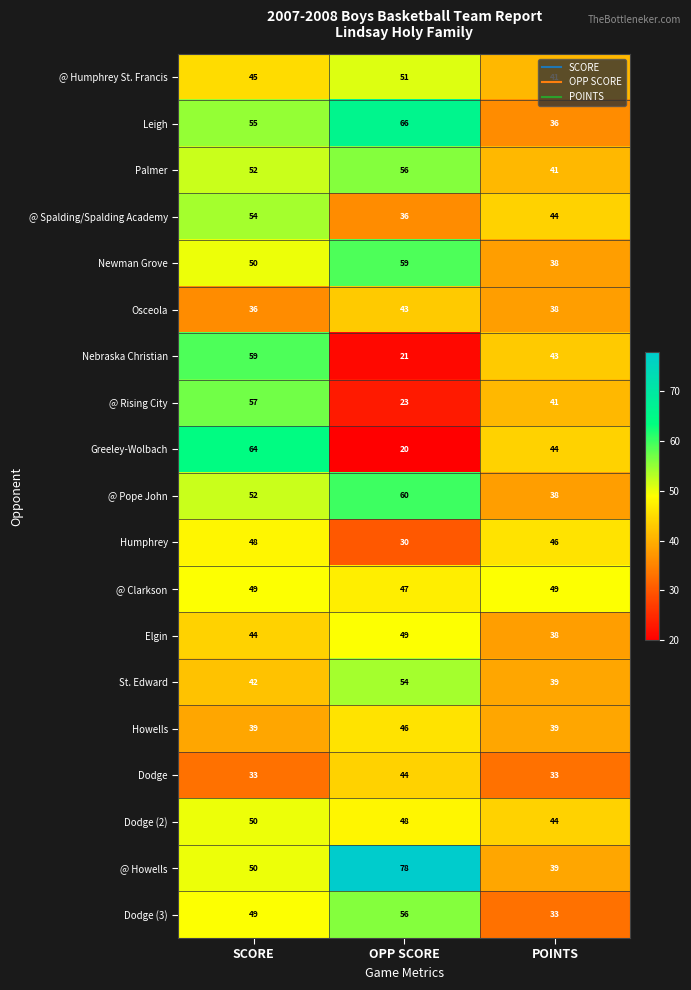

How many @ Humphrey St. Francis values are between 41 and 51?

3